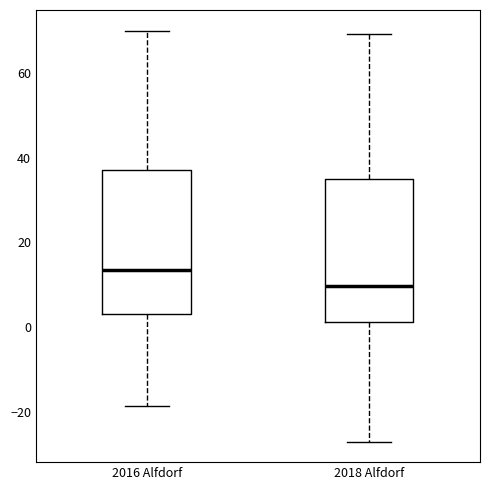

Which box's median line is the highest?

2016 Alfdorf